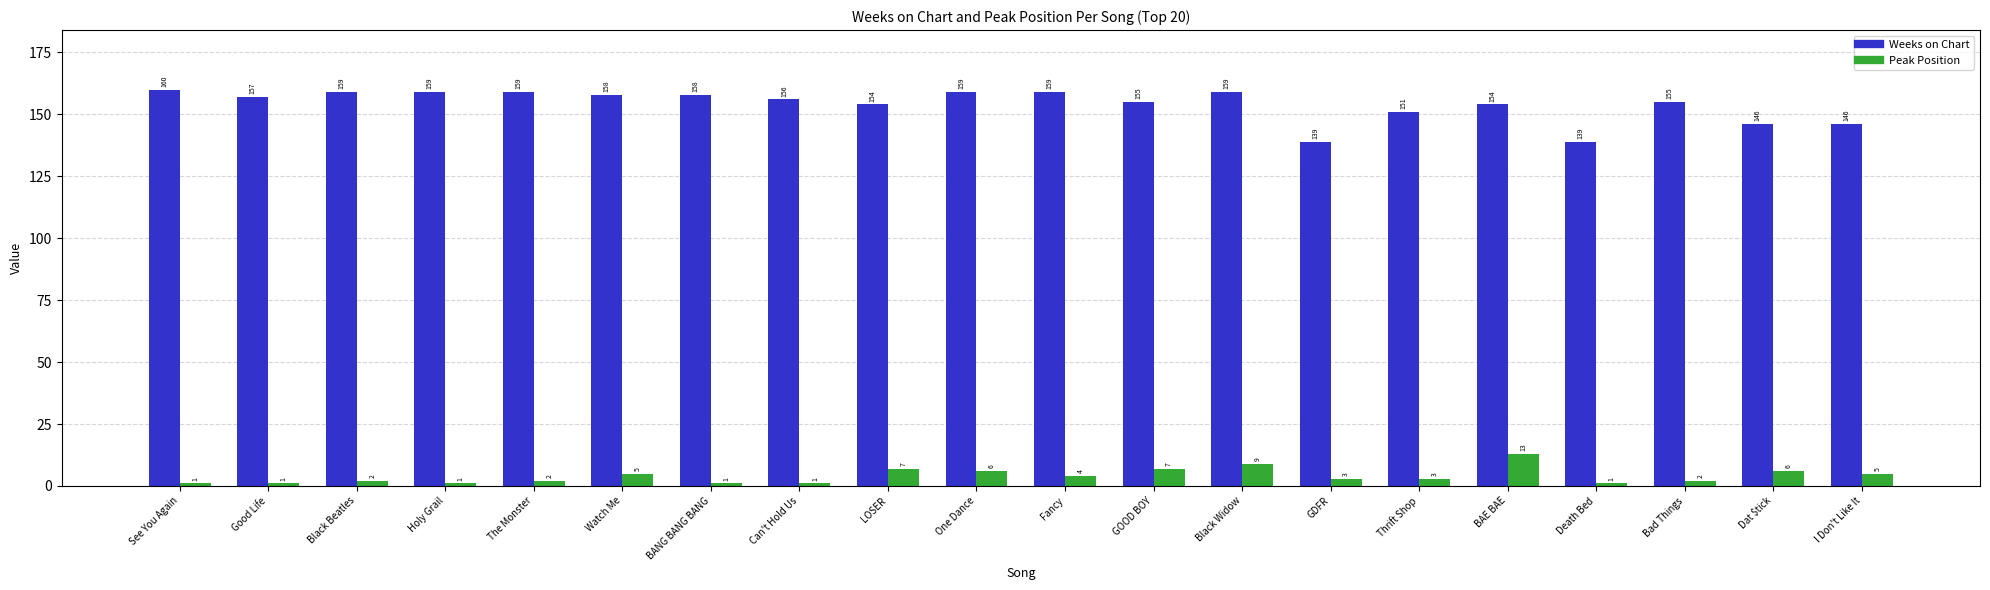

What is the difference between the Weeks on Chart values at Fancy and See You Again?

1